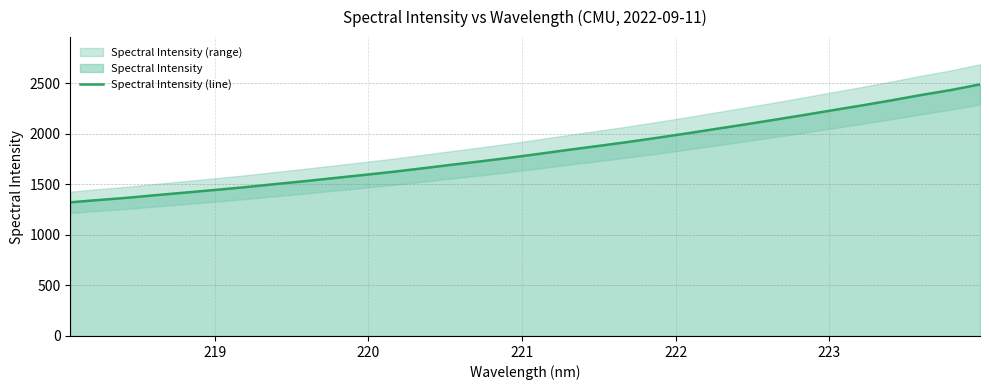

What is the sum of all values?

58417.3